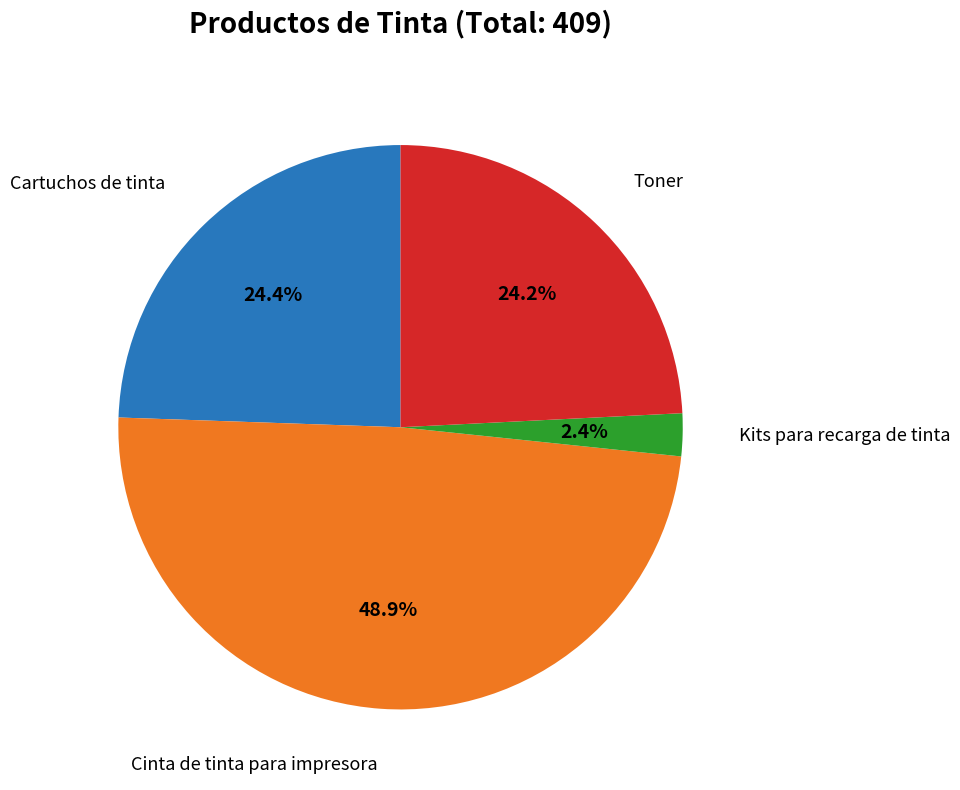

Is there a majority slice in this chart?

No